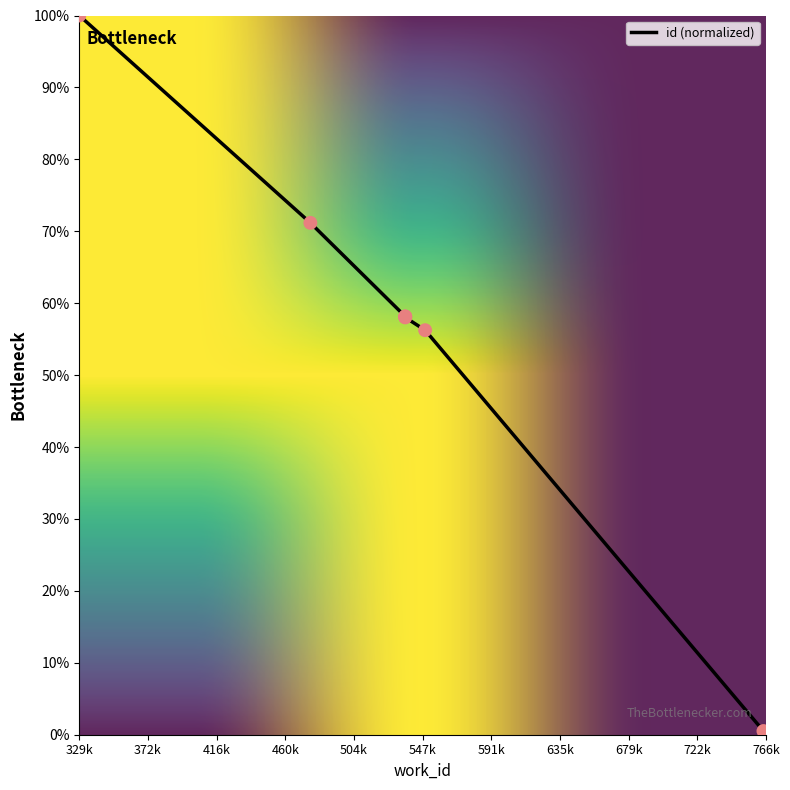

Between 5366 and 7665, which is larger?

5366